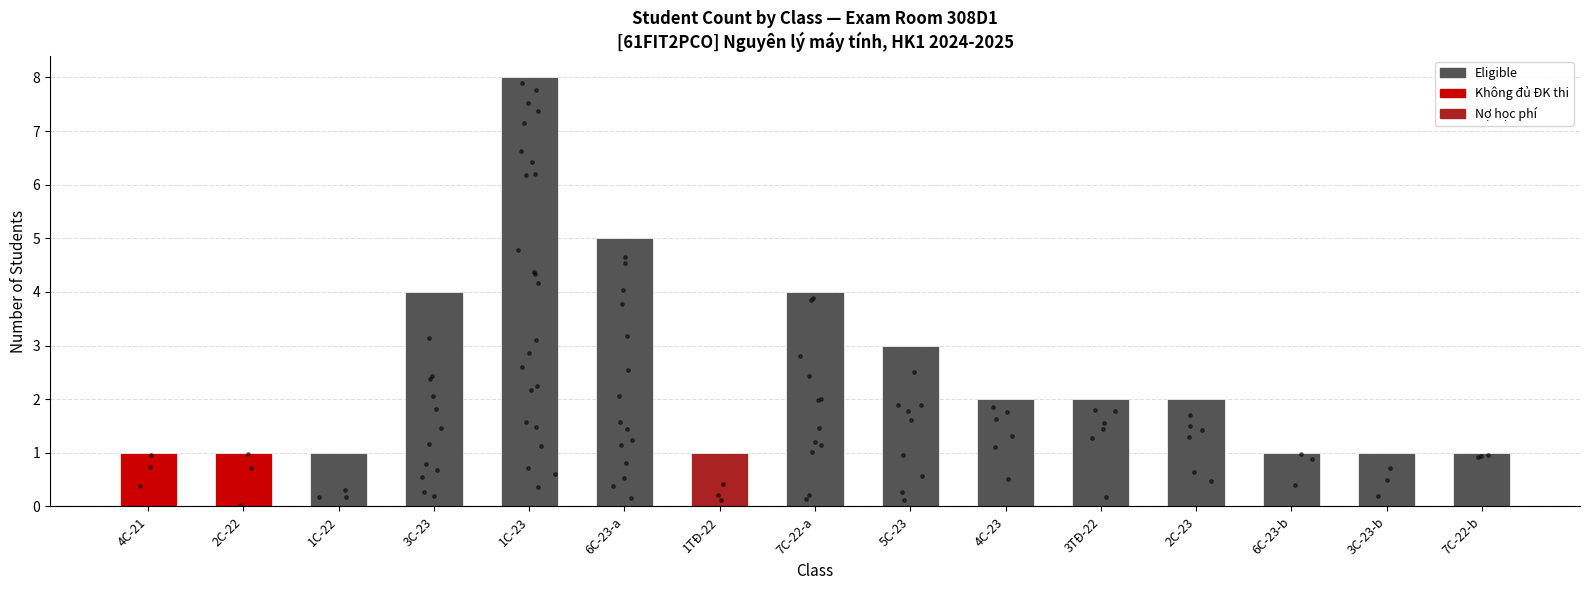

Between 7C-22-b and 6C-23-b, which is larger?

7C-22-b